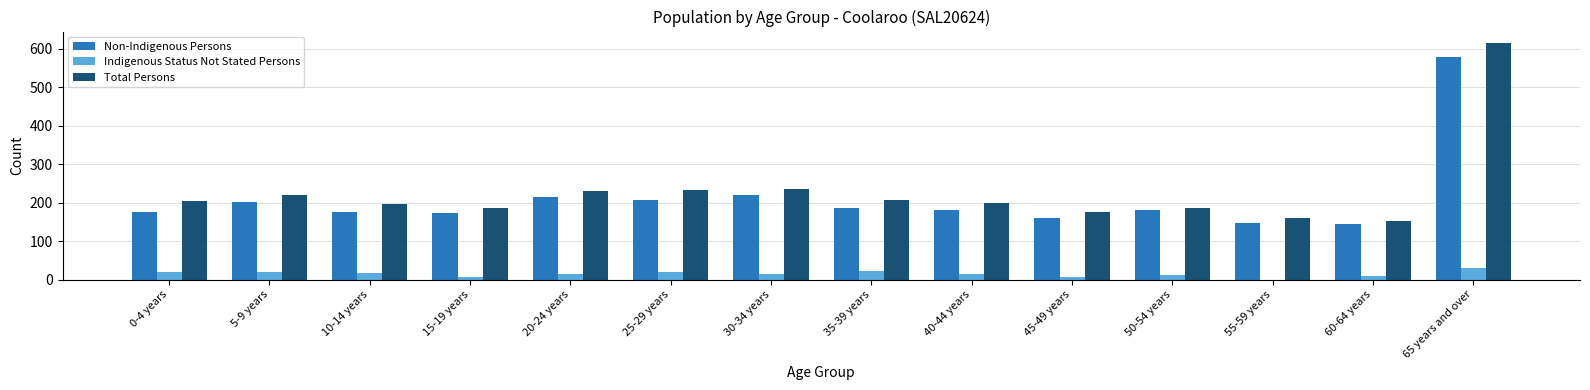

How many groups of bars are there?

14